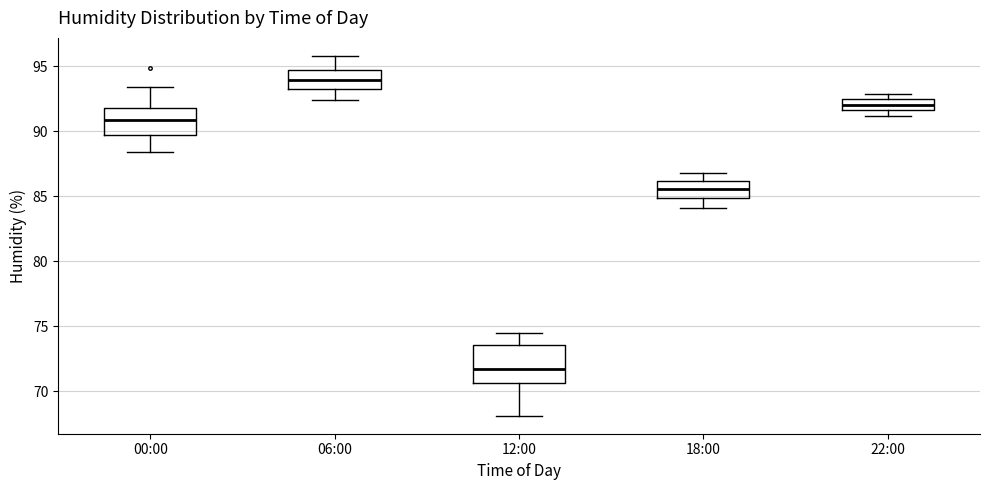

Where does the median line of the box for 00:00 sit on the y-axis? The values are not printed on the chart, so give them approximately, as read against the axis.

91.0